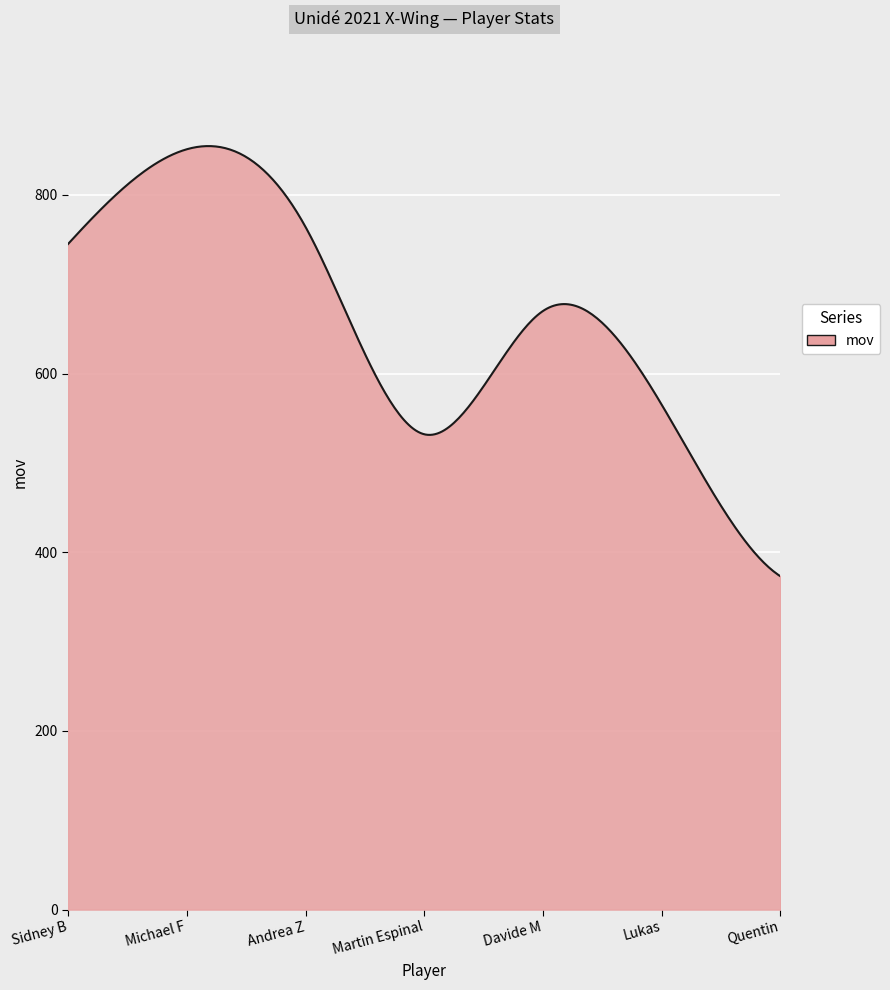

What is the minimum value shown in the chart?

373.0